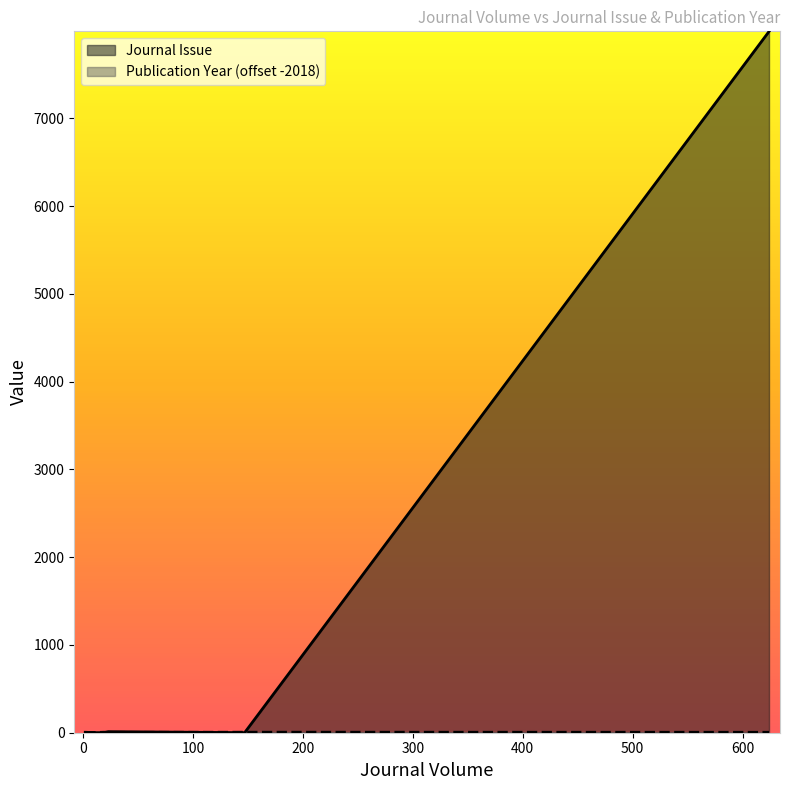

Which category has the lowest value in the Journal Issue series?

100